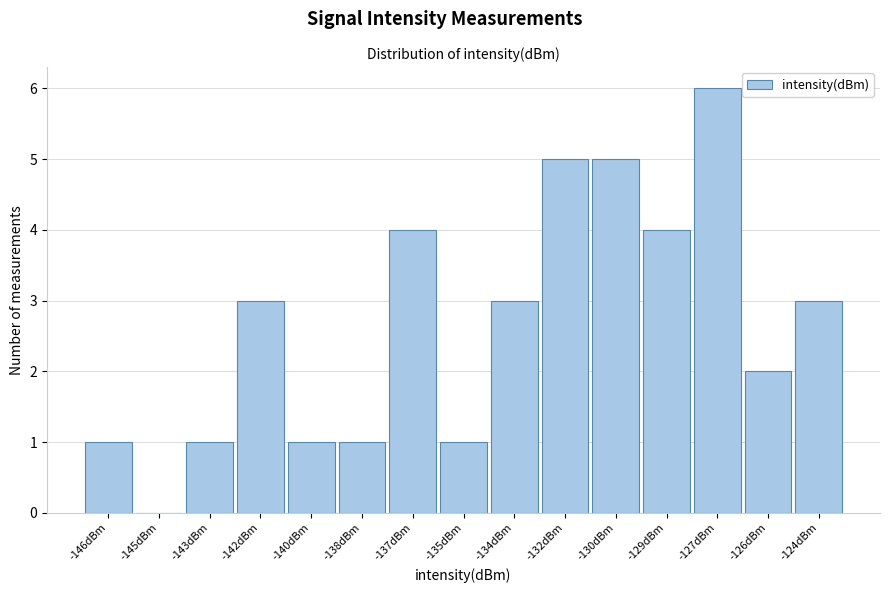

Reading left to right, transcribe all the data shown in this chart.

-146dBm=1	-145dBm=0	-143dBm=1	-142dBm=3	-140dBm=1	-138dBm=1	-137dBm=4	-135dBm=1	-134dBm=3	-132dBm=5	-130dBm=5	-129dBm=4	-127dBm=6	-126dBm=2	-124dBm=3